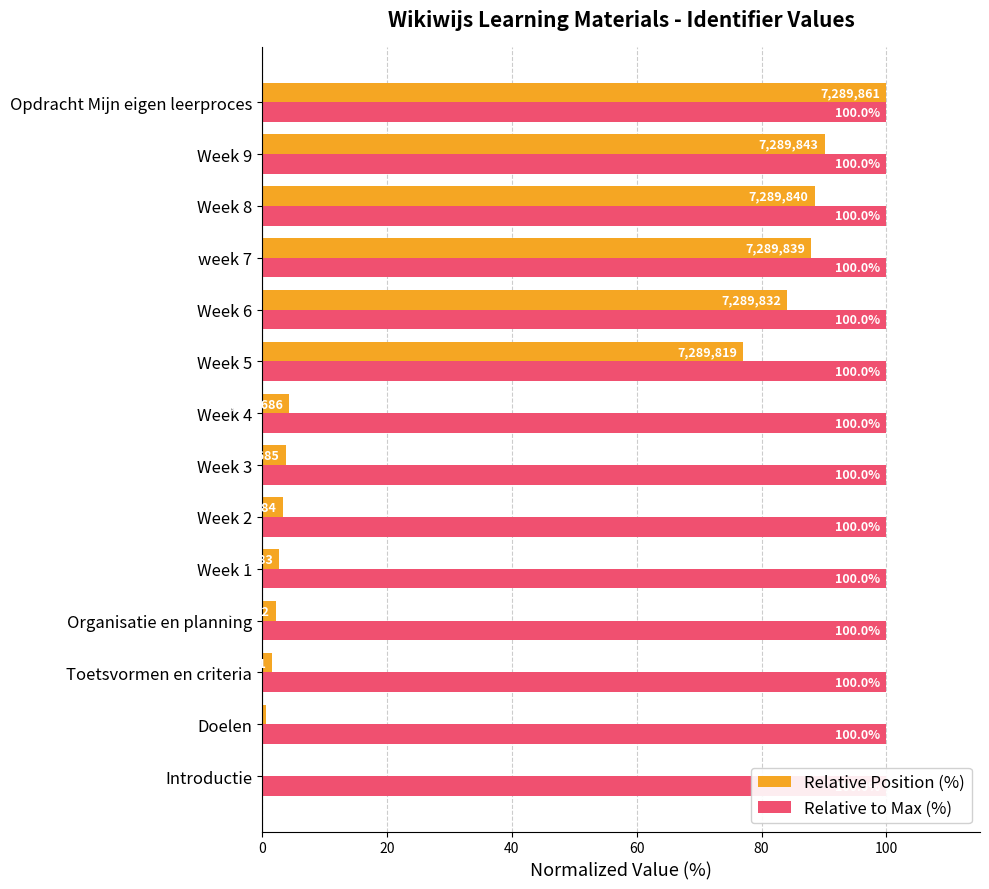

What is the spread (max minus min) of values at Organisatie en planning?

97.8